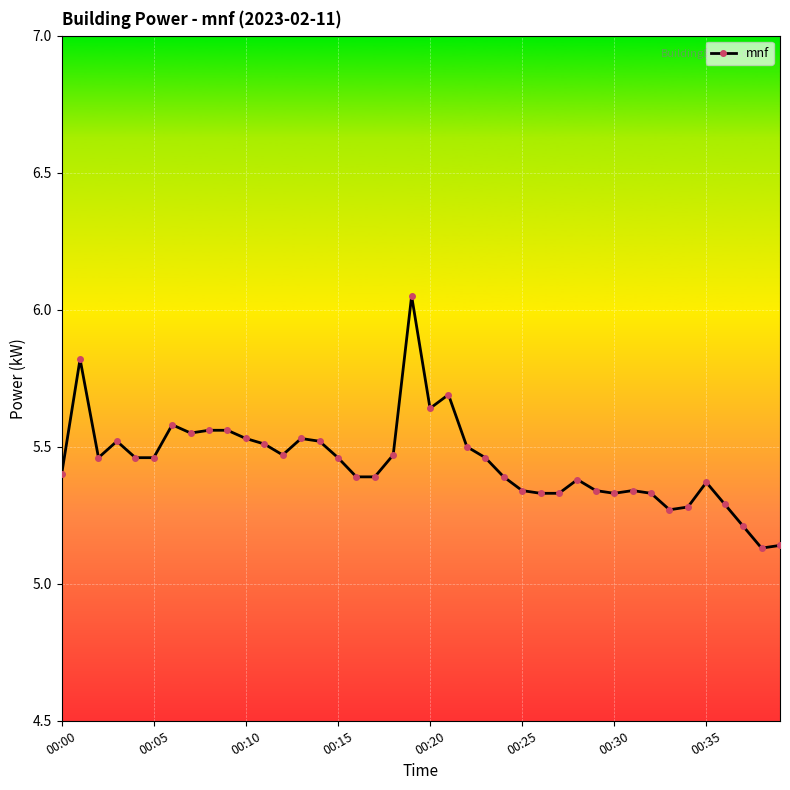

True or false: there are more than 2 points higher than both neighbors.

True